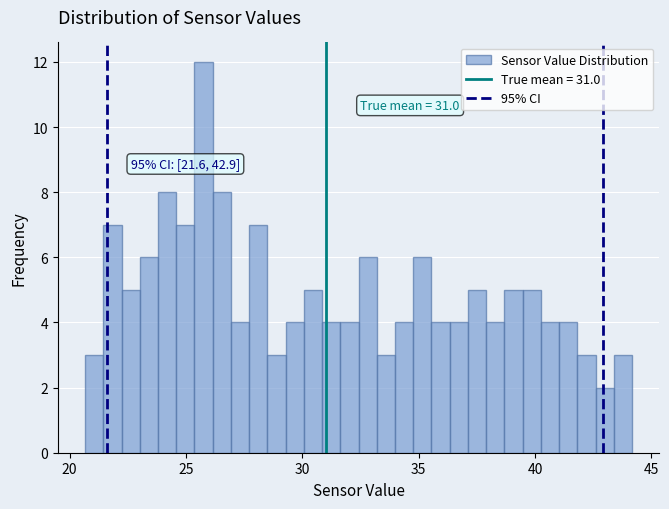

Read against the x-axis, roughly where is the centre of the tallest bar?

26.0